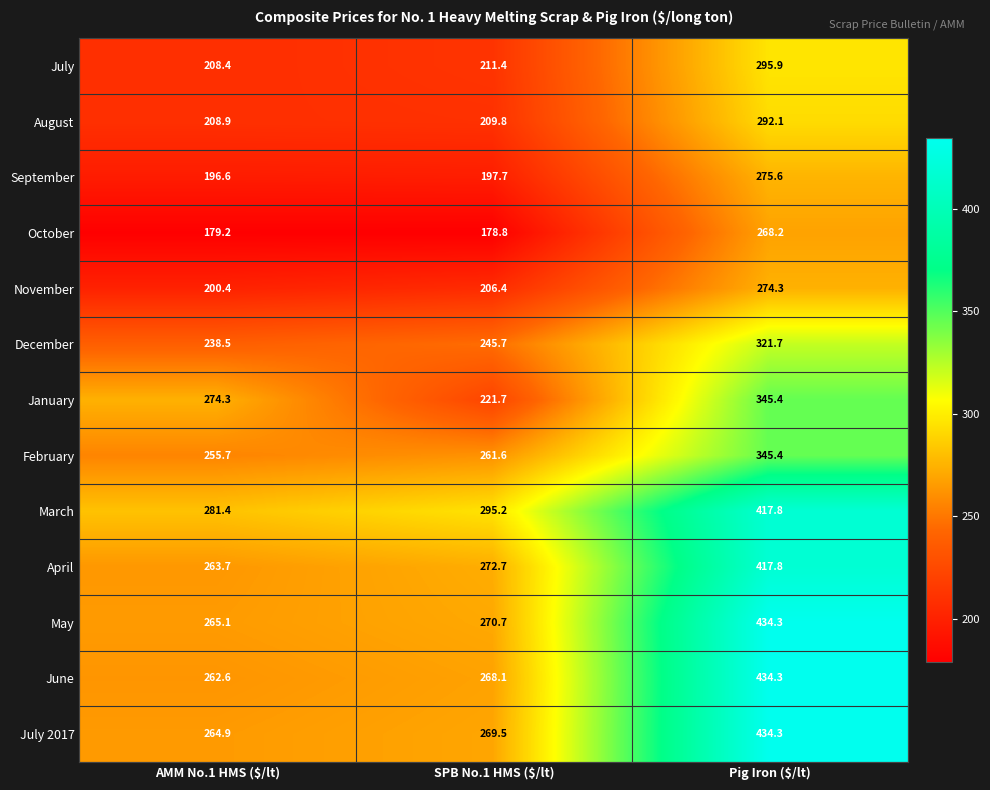

Which series has the largest range (max minus min)?

June